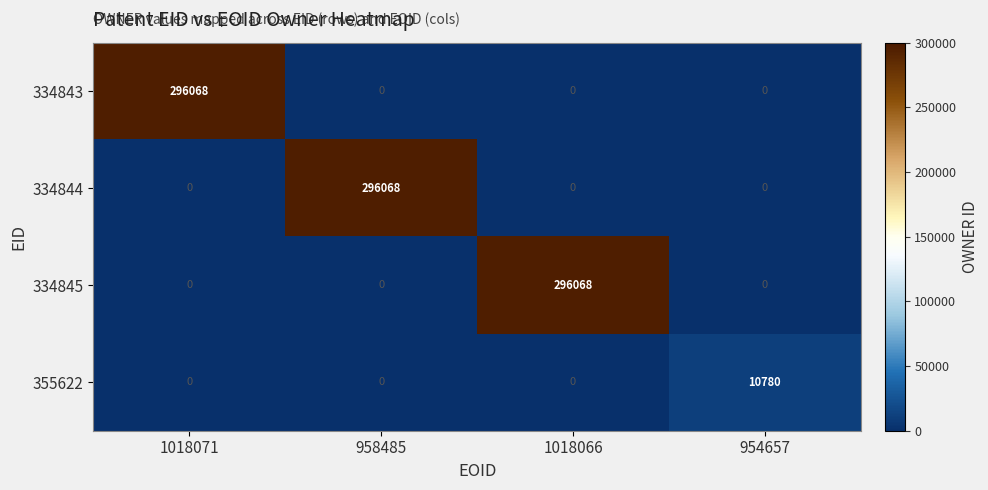

Is it true that 355622 equals 10780 at 954657?

True